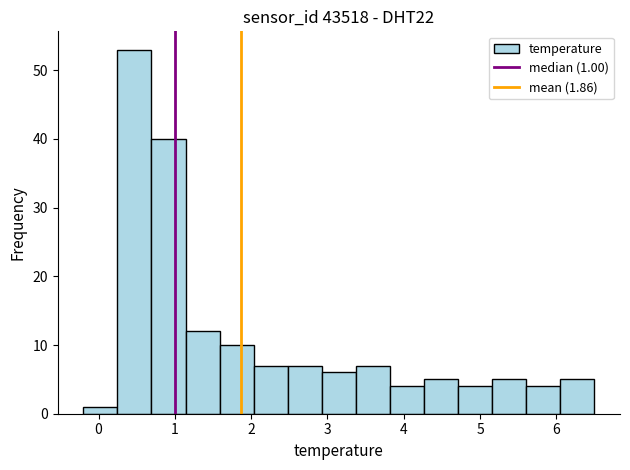

Which range on the x-axis has the tallest bar?

0.2 to 0.7